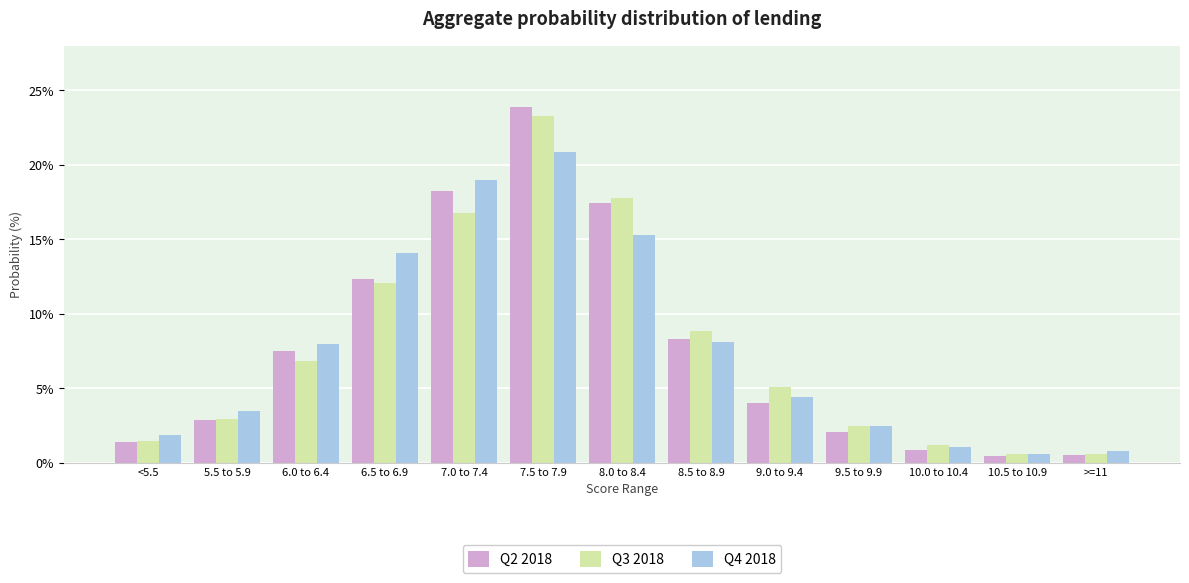

At which label does Q4 2018 first exceed 4?

6.0 to 6.4